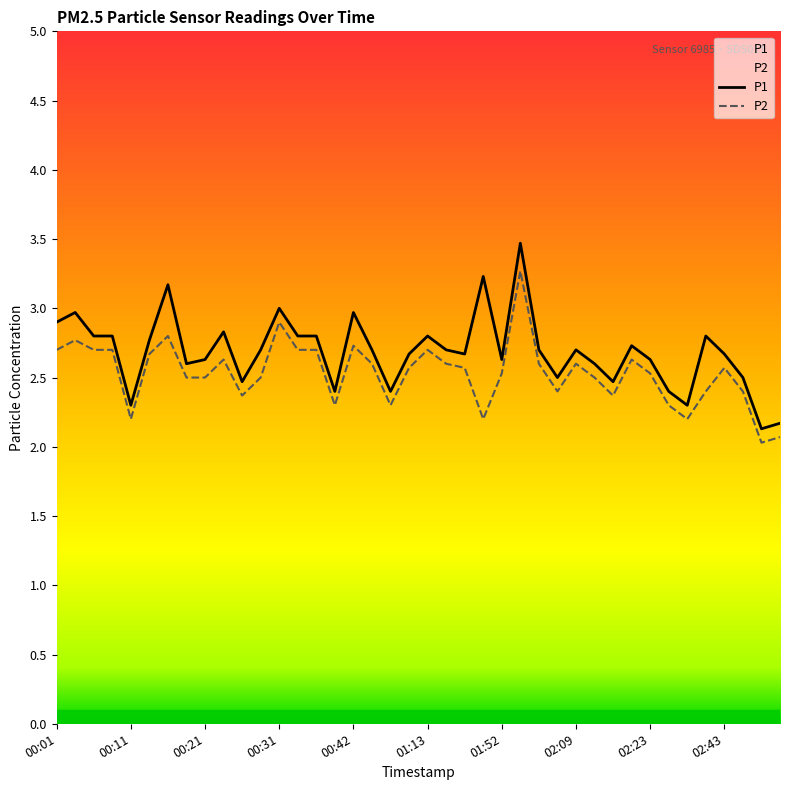

List the series in order of their peak value, highest first.

P1, P2